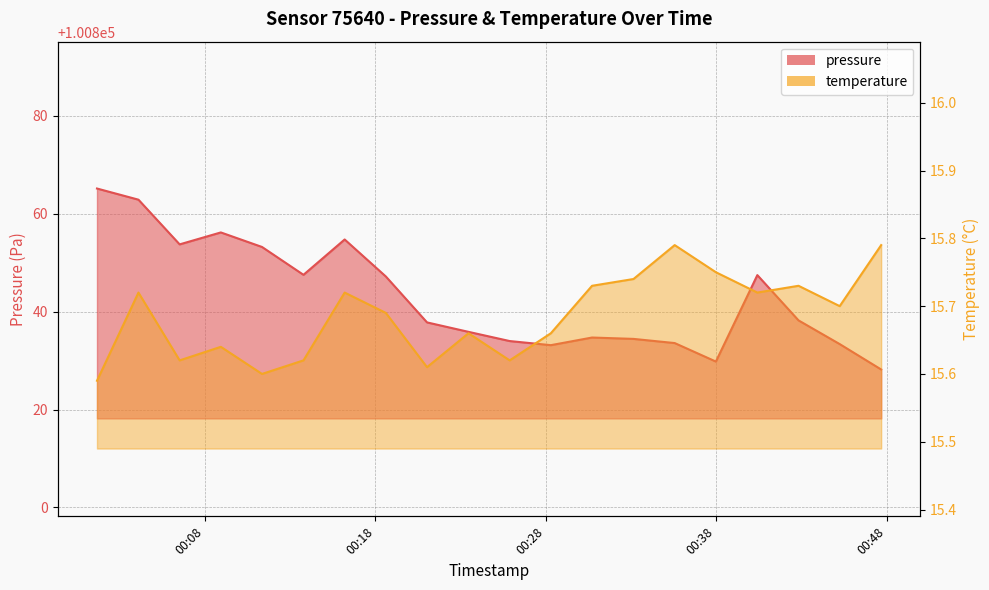

What is the difference between the maximum and minimum values in the pressure series?

37.0